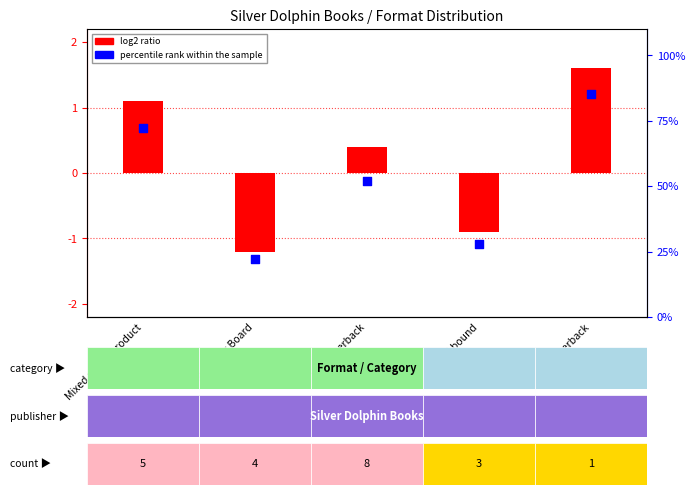

At which category is the sum across all series the highest?

Paperback